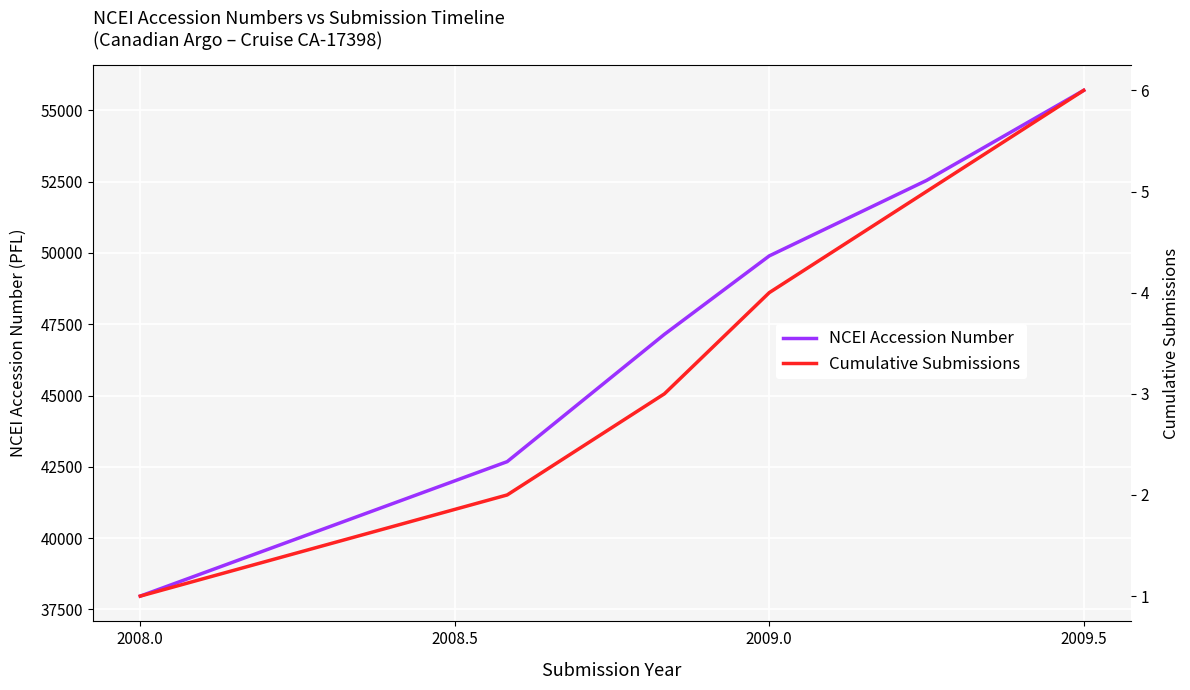

True or false: NCEI Accession Number and Cumulative Submissions intersect in this chart.

False